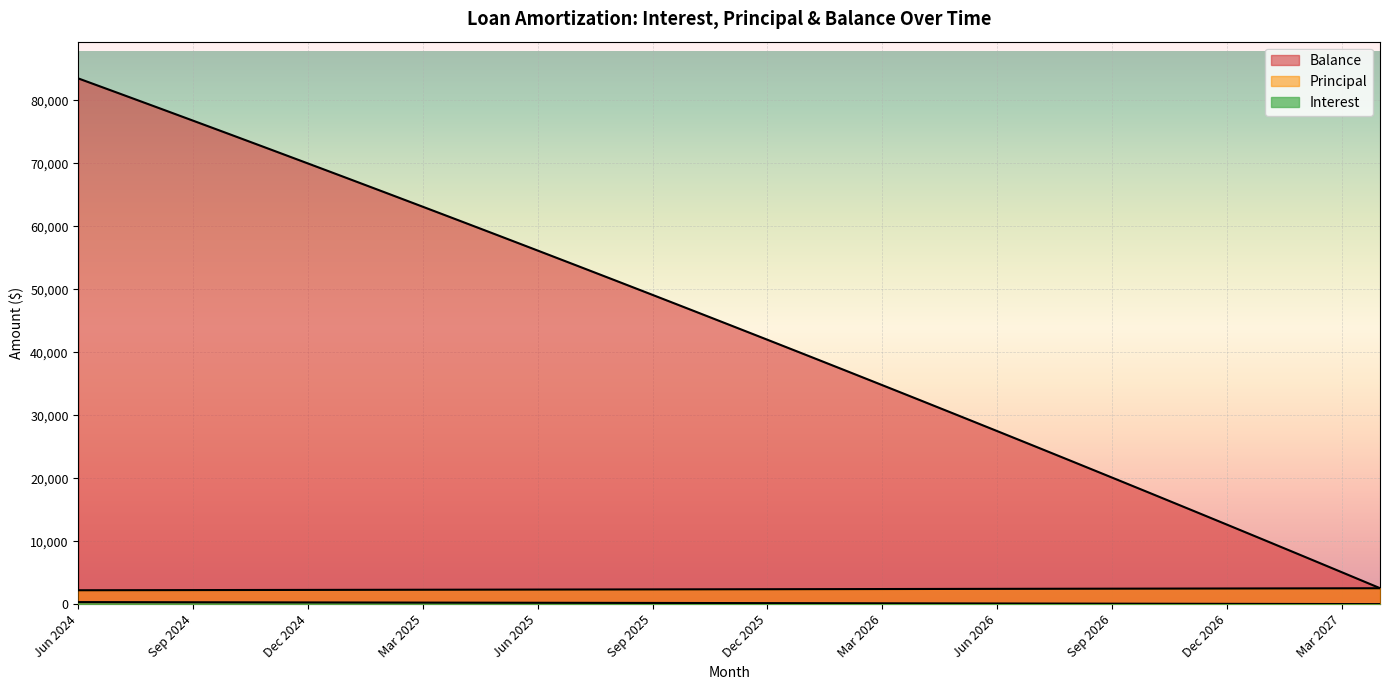

What position from the left is Sep 2025?

16